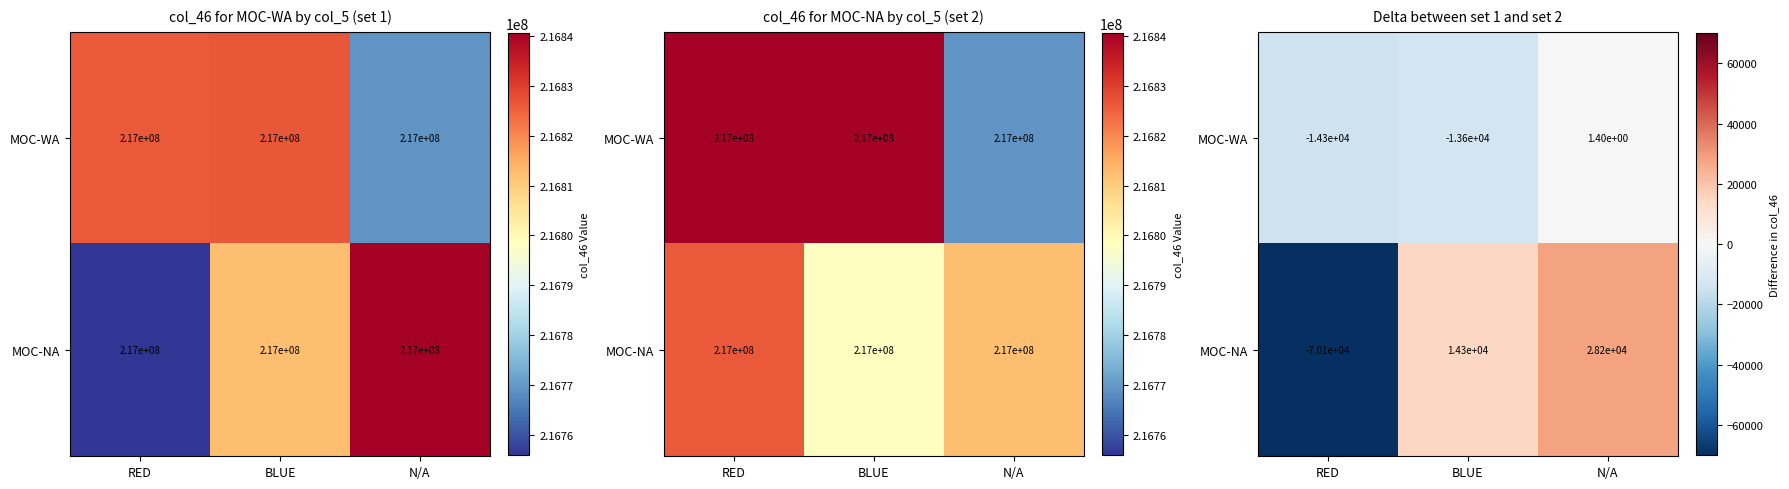

Where does the MOC-NA series first go above 14298?

BLUE